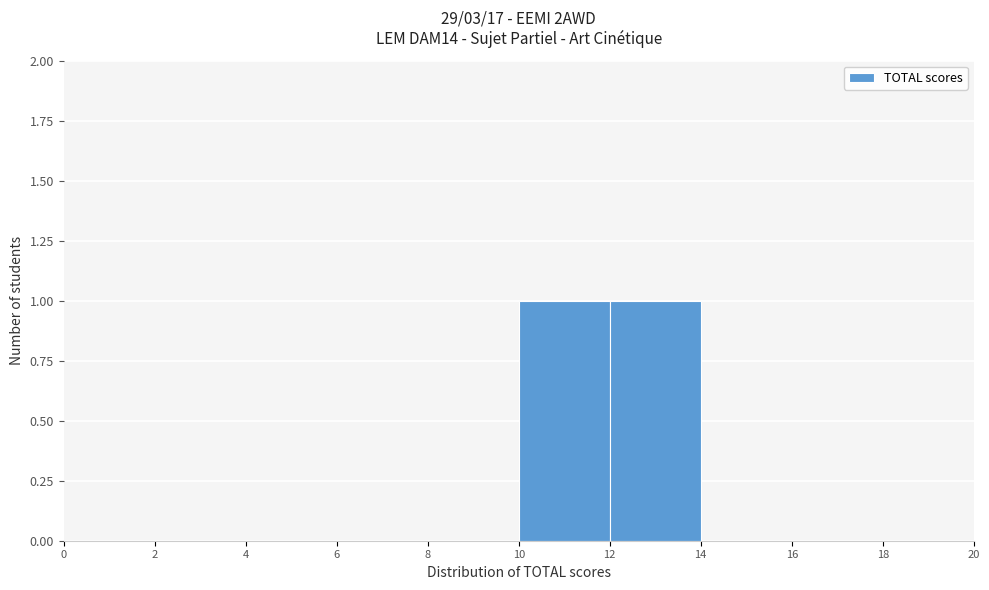

How tall is the bar that spans 12 to 14 on the x-axis? The values are not printed on the chart, so give them approximately, as read against the axis.

1